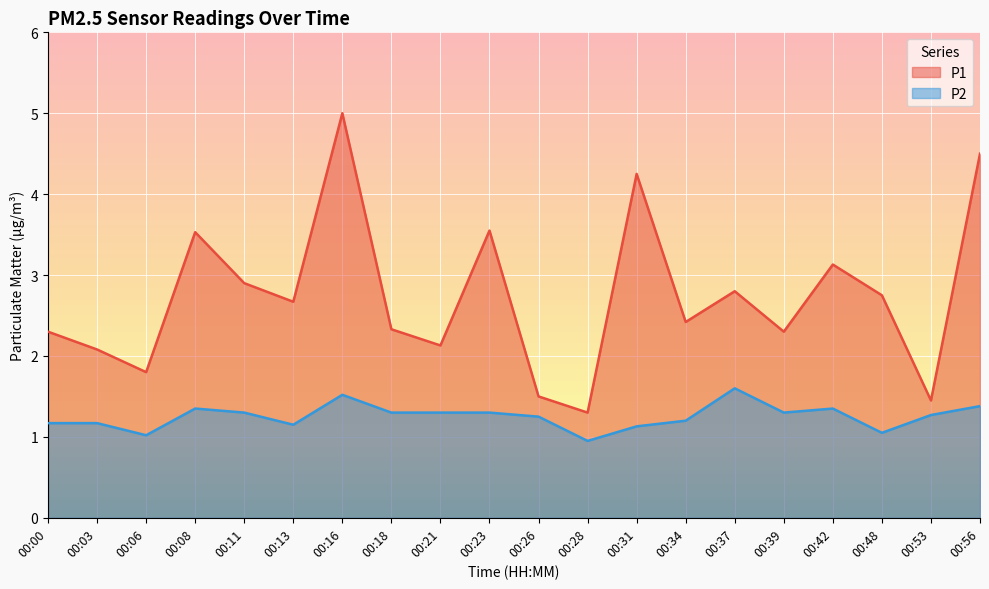

Reading left to right, list all the values displayed in this chart.

P1: 00:00=2.3	00:03=2.1	00:06=1.8	00:08=3.5	00:11=2.9	00:13=2.7	00:16=5.0	00:18=2.3	00:21=2.1	00:23=3.5	00:26=1.5	00:28=1.3	00:31=4.2	00:34=2.4	00:37=2.8	00:39=2.3	00:42=3.1	00:48=2.8	00:53=1.4	00:56=4.5
P2: 00:00=1.2	00:03=1.2	00:06=1.0	00:08=1.4	00:11=1.3	00:13=1.1	00:16=1.5	00:18=1.3	00:21=1.3	00:23=1.3	00:26=1.2	00:28=0.9	00:31=1.1	00:34=1.2	00:37=1.6	00:39=1.3	00:42=1.4	00:48=1.1	00:53=1.3	00:56=1.4